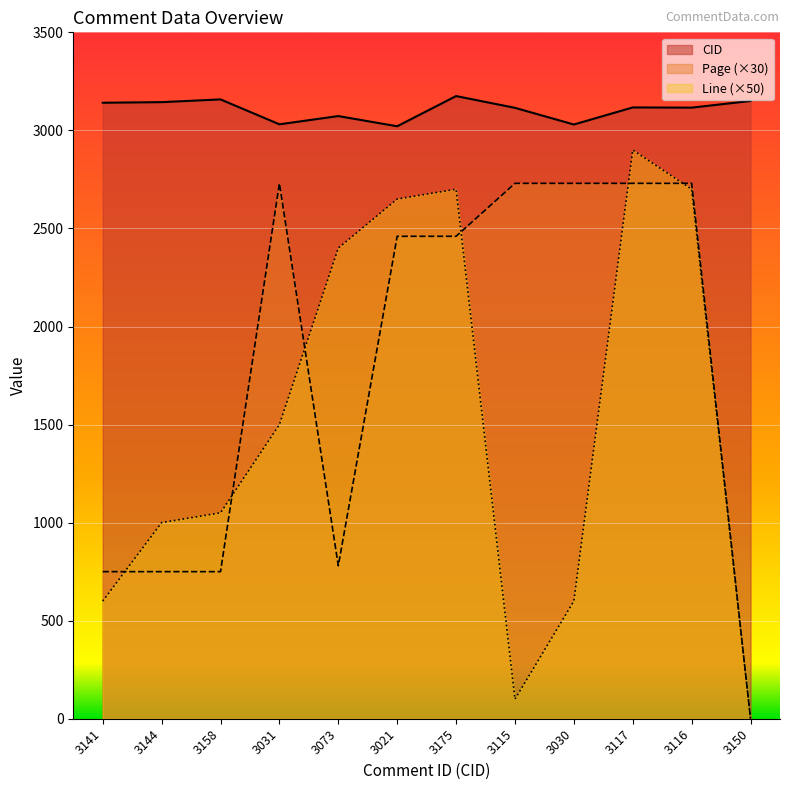

Is the value of Line at 3030 greater than the value of CID at 3115?

No